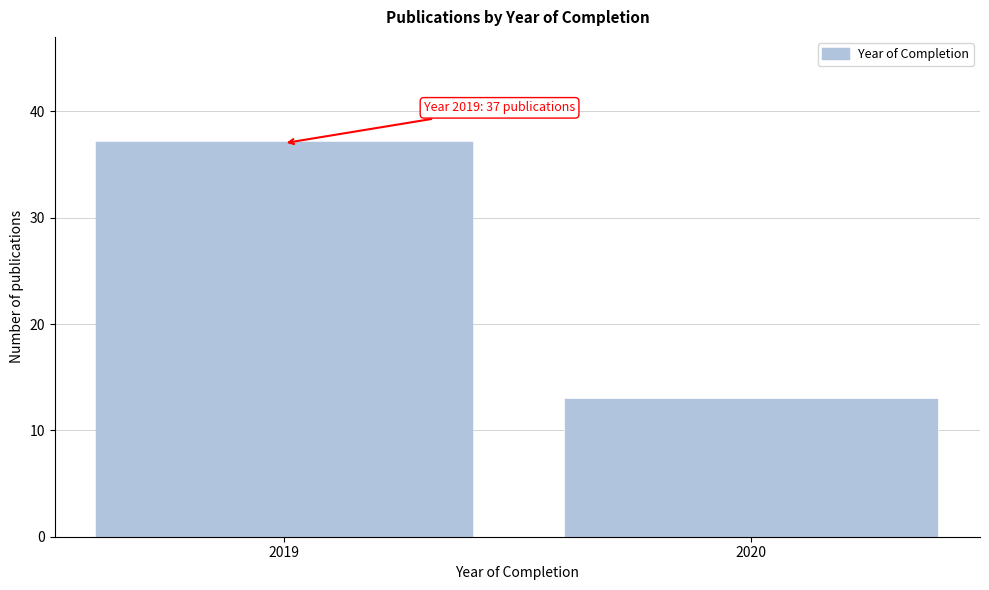

Reading left to right, what are all the values shown in this chart?

37	13